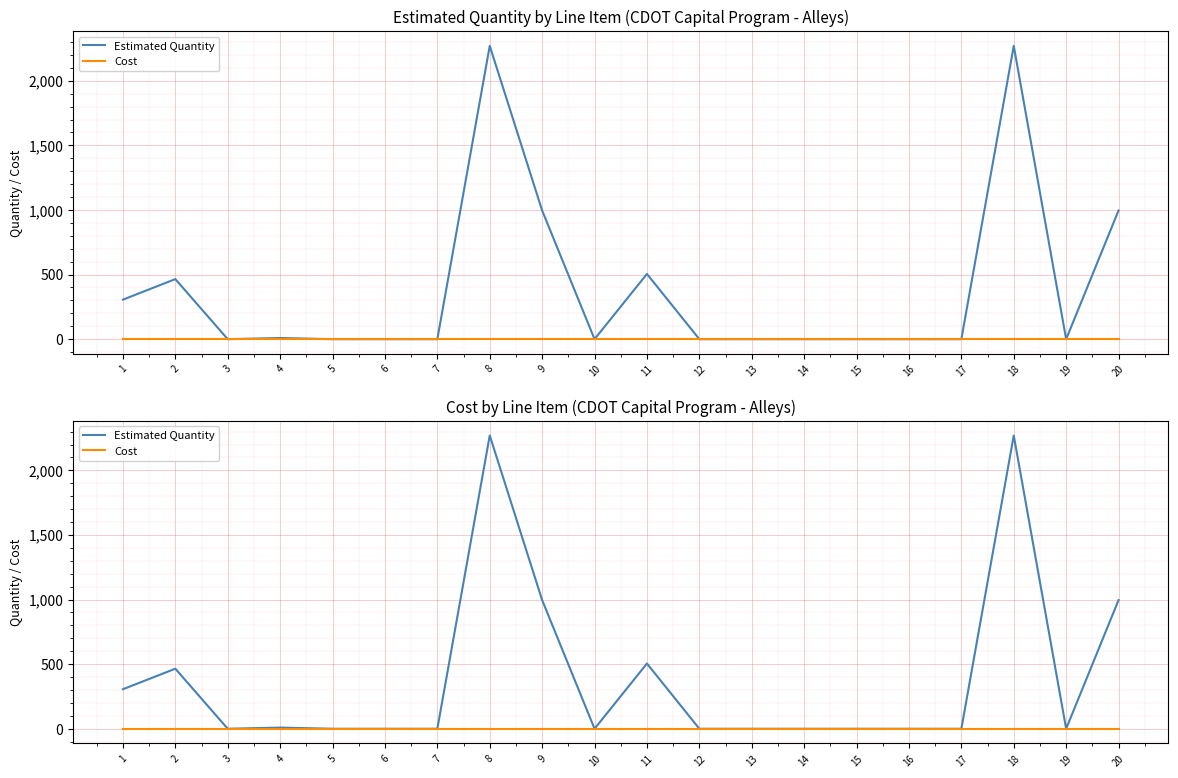

What value does the Estimated Quantity series have at 18?

2270